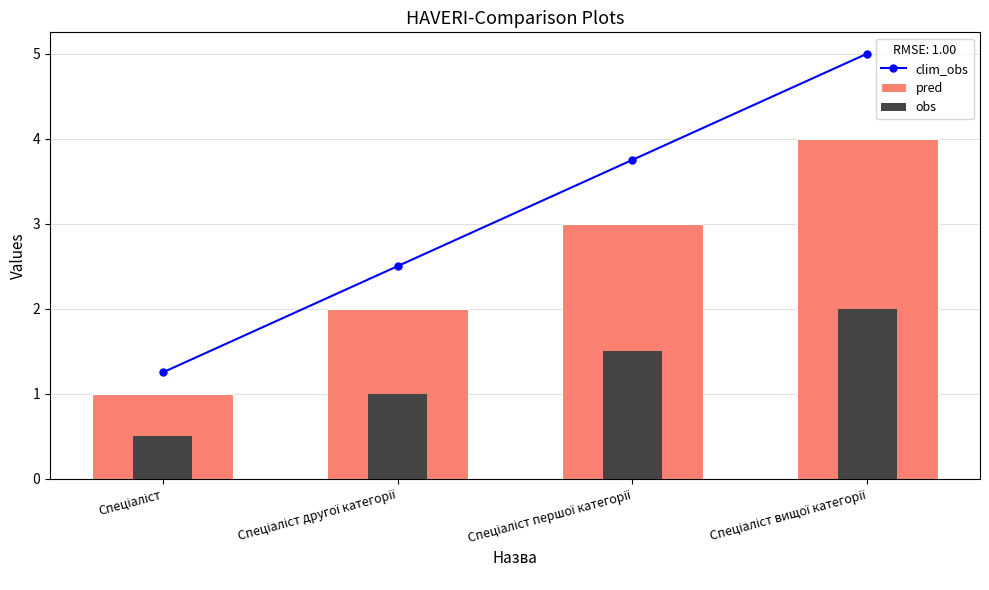

How many groups of bars are there?

4